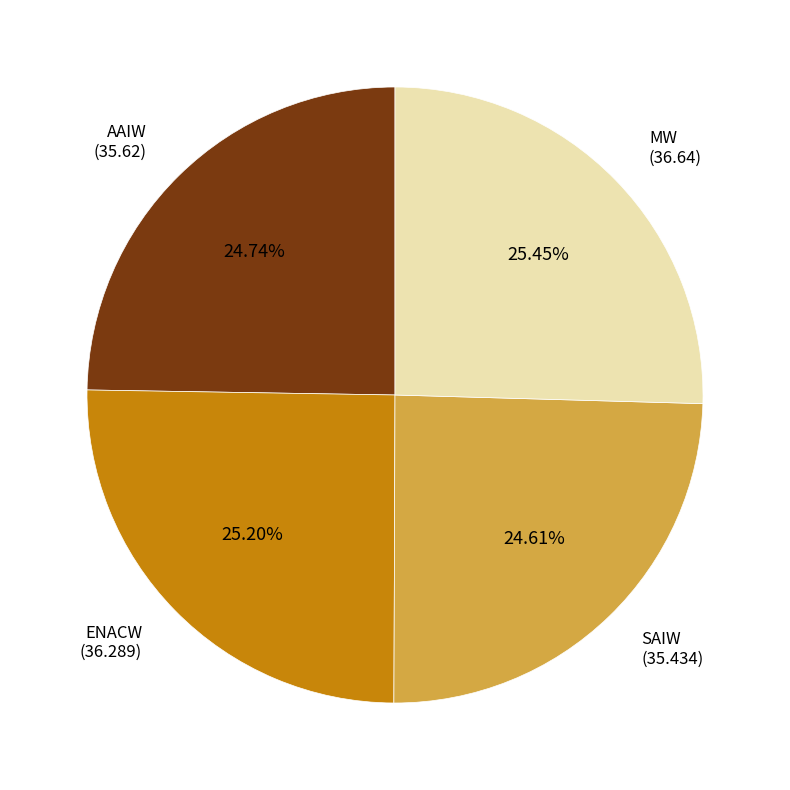

What percentage is the ENACW slice, to the nearest percent?

25%